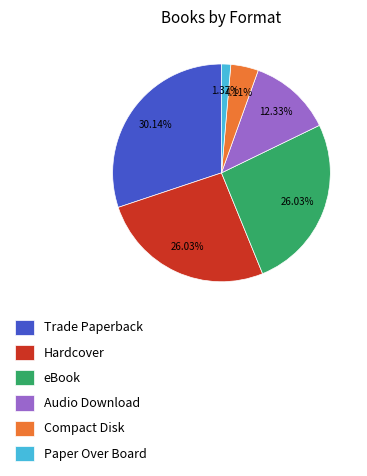

To the nearest percent, what is the difference between the largest and smallest slice percentages?

29%